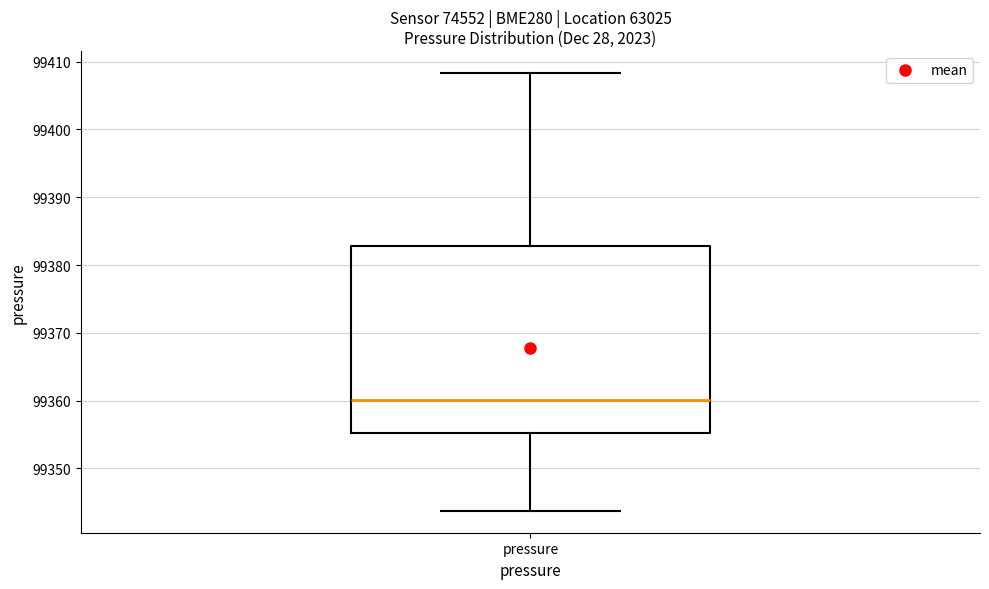

Where is the upper edge of the box for pressure on the y-axis? The values are not printed on the chart, so give them approximately, as read against the axis.

99383